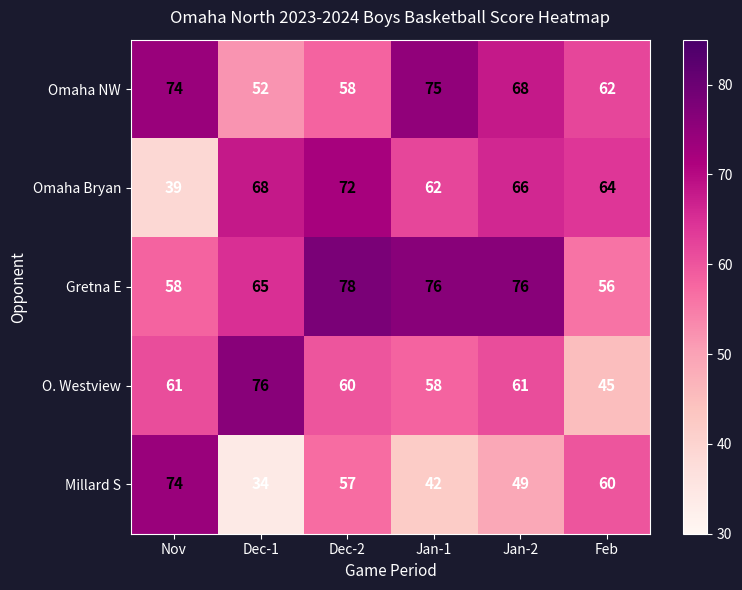

At which category is the sum across all series the highest?

Dec-2